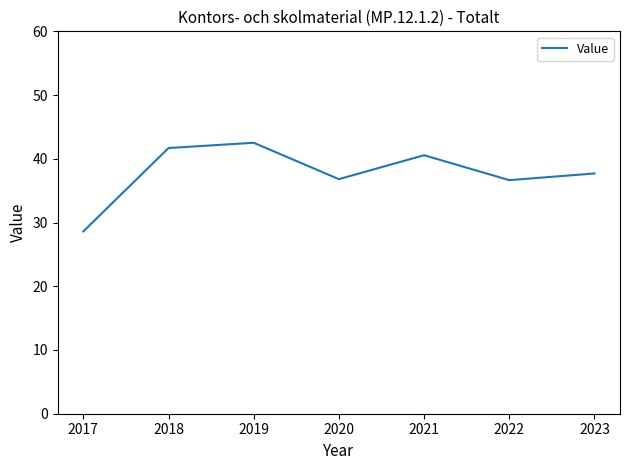

What is the ratio of the value at 2018 to the value at 2021?

1.0